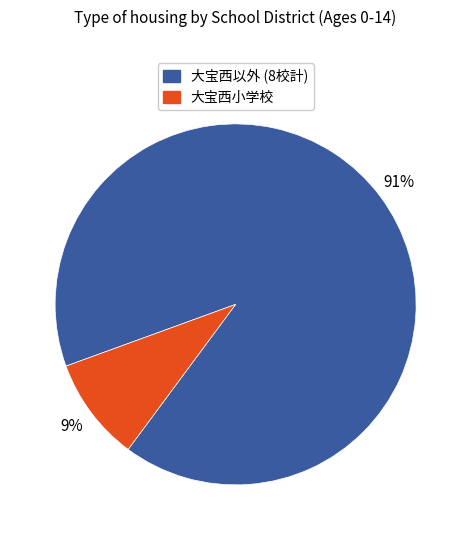

How many segments does this pie chart have?

2